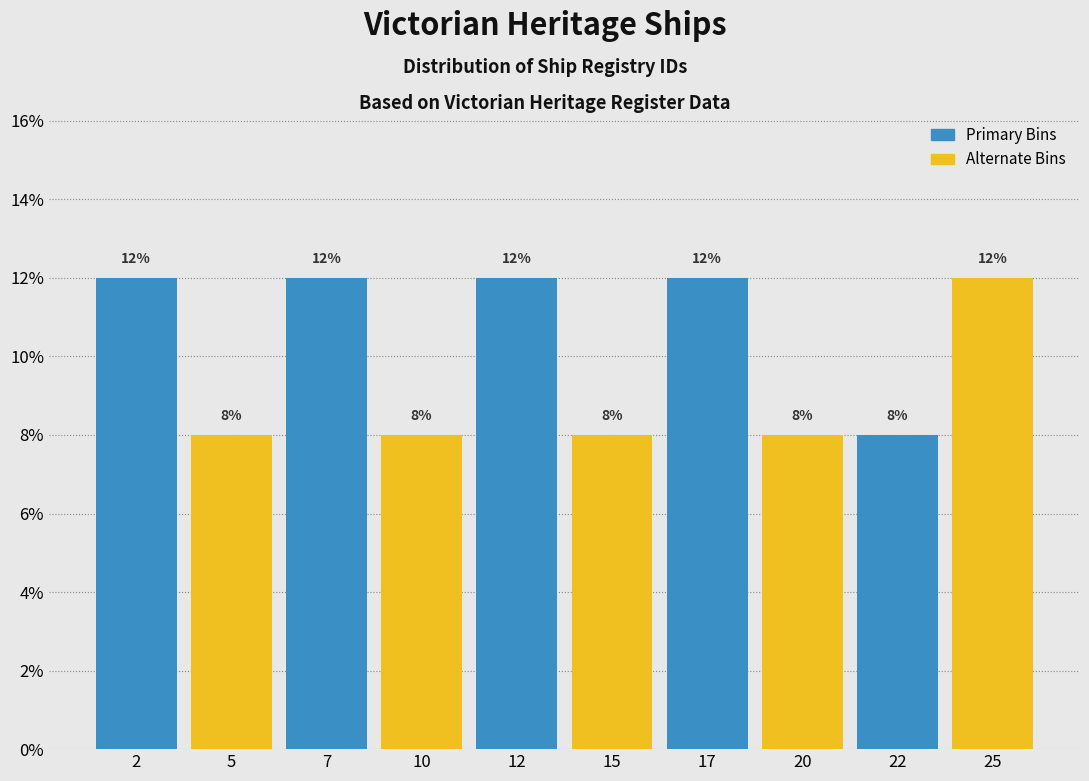

Reading left to right, transcribe this chart: for each bar, give the range it covers on the x-axis and its height.

1.0 to 3.5: 12
3.5 to 6.0: 8
6.0 to 8.5: 12
8.5 to 11.0: 8
11.0 to 13.5: 12
13.5 to 16.0: 8
16.0 to 18.5: 12
18.5 to 21.0: 8
21.0 to 23.5: 8
23.5 to 26.0: 12